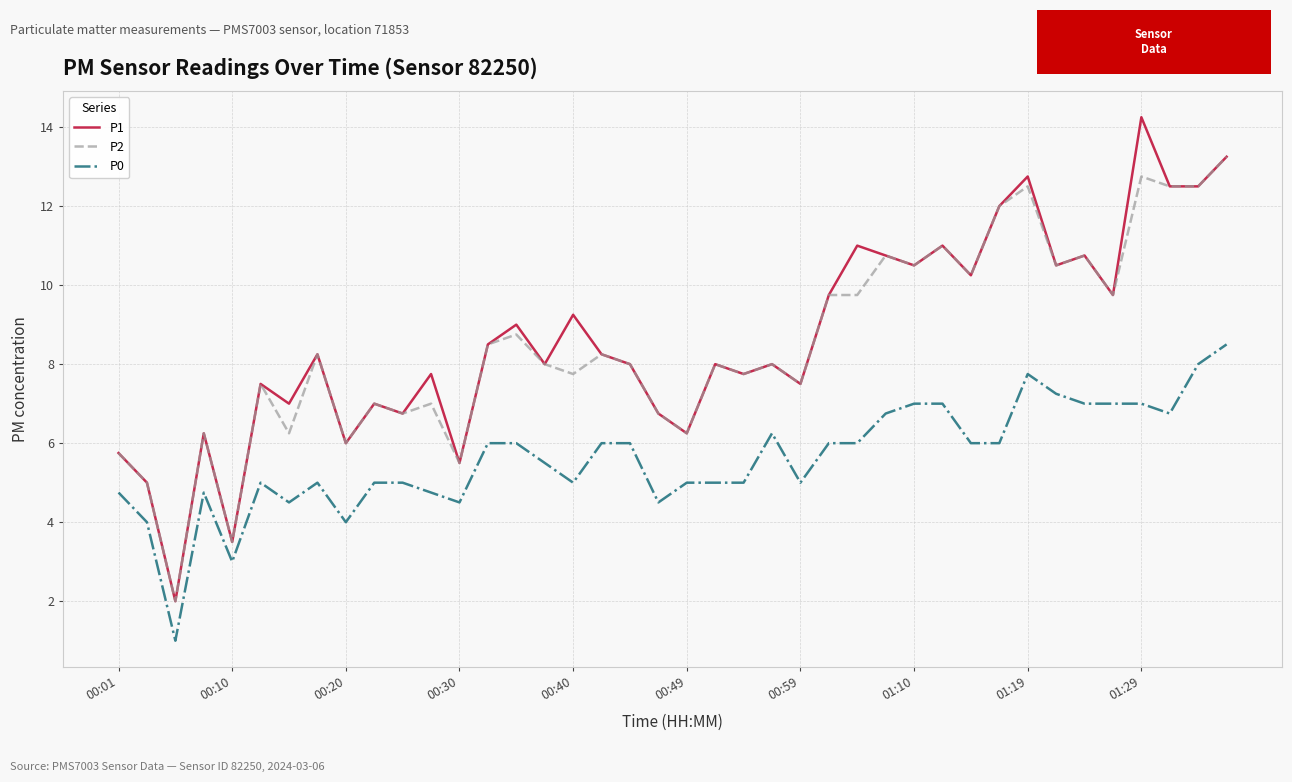

What is the average value of the P0 series?

5.6